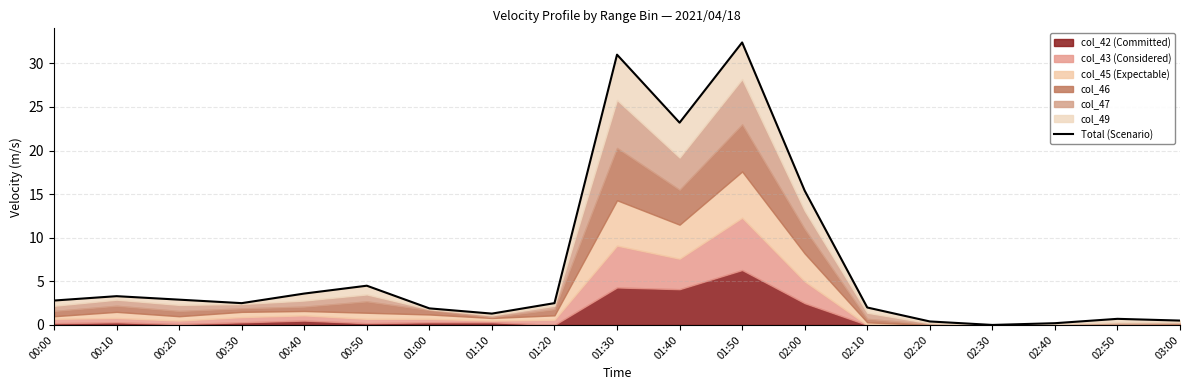

How many values exceed 2?

11